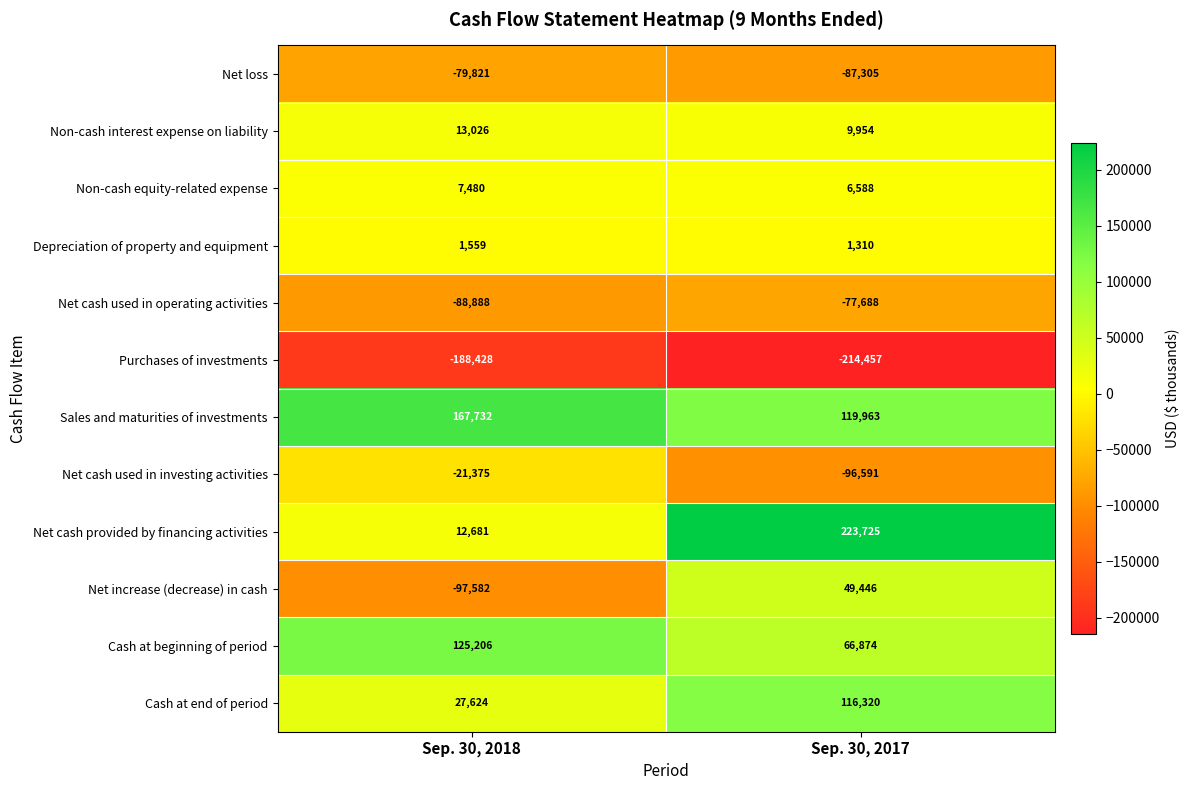

What is the difference between the maximum and minimum values in the Non-cash interest expense on liability series?

3072